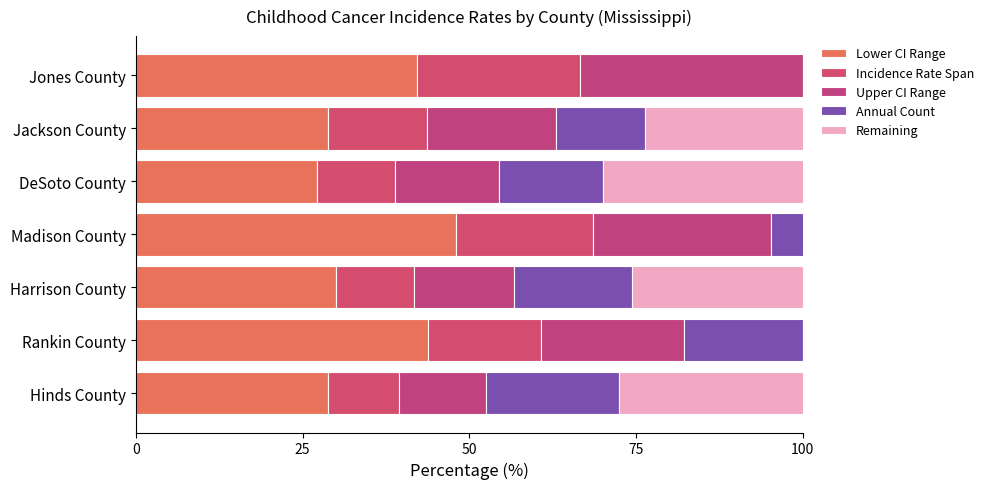

What position from the right is Jones County?

1